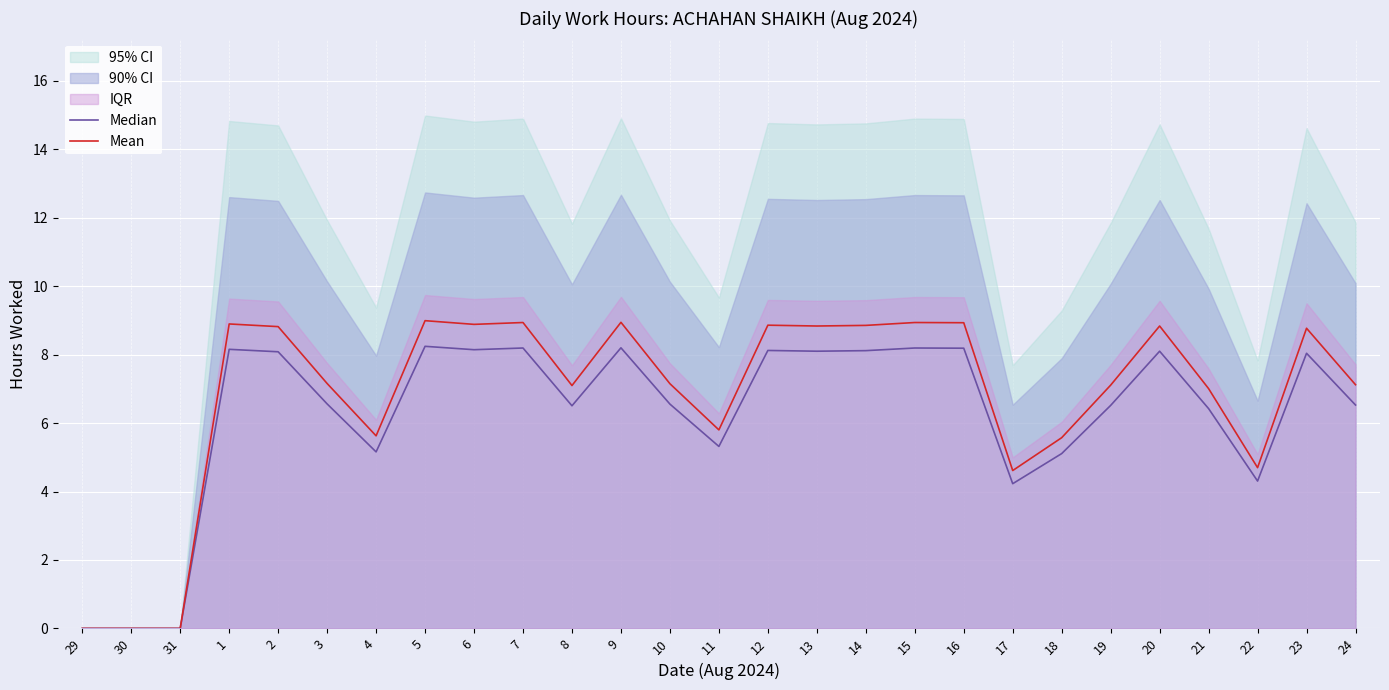

Where is Mean nearest to the value 4?

17